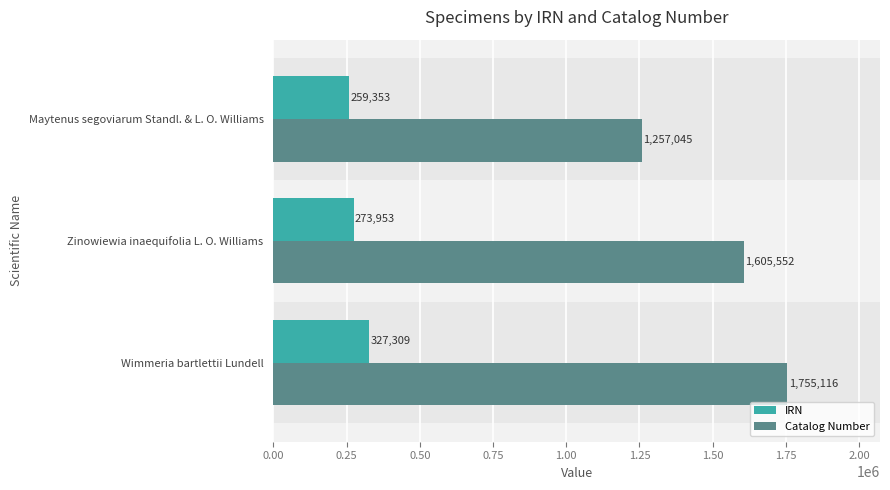

The IRN series shows 259353 at Maytenus segoviarum Standl. & L. O. Williams. True or false?

True